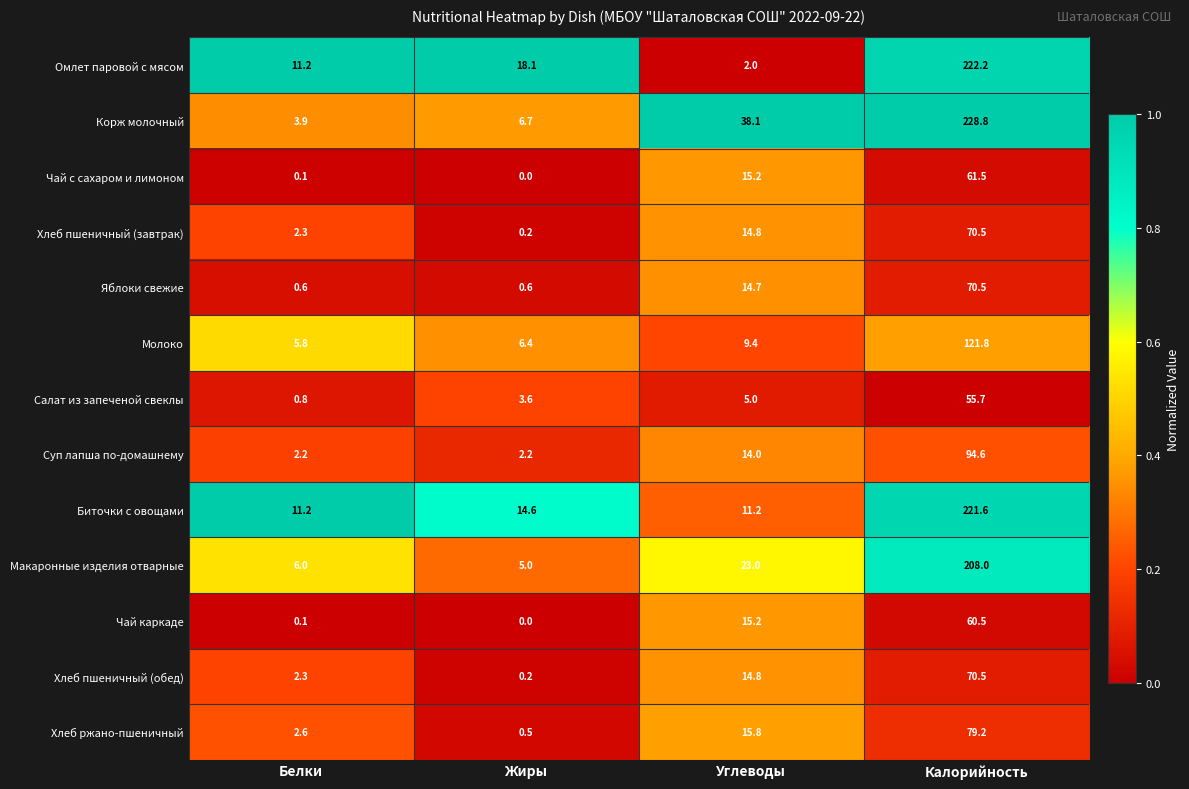

Read the Хлеб пшеничный (обед) value at Углеводы.

14.8